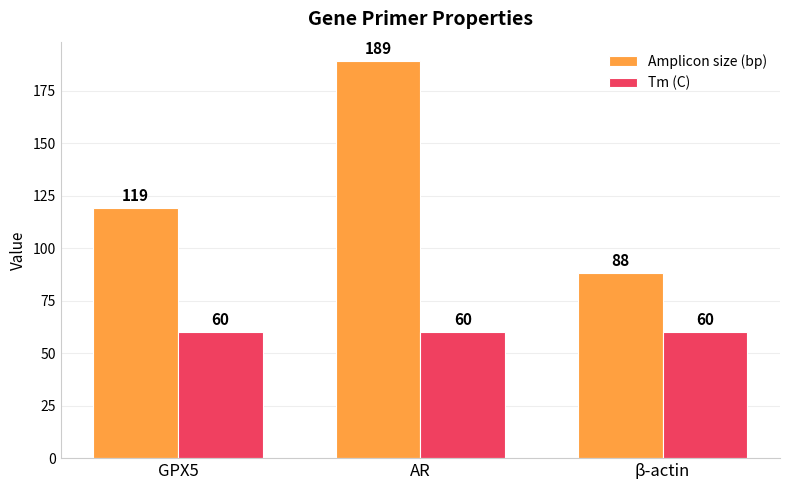

What is the spread (max minus min) of values at β-actin?

28